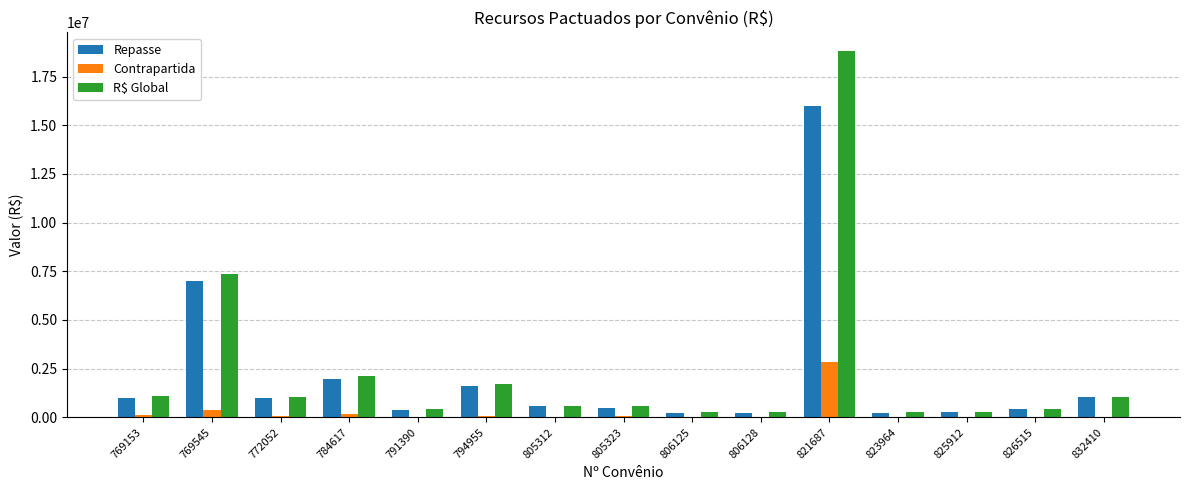

Where is Repasse nearest to the value 8121875?

769545